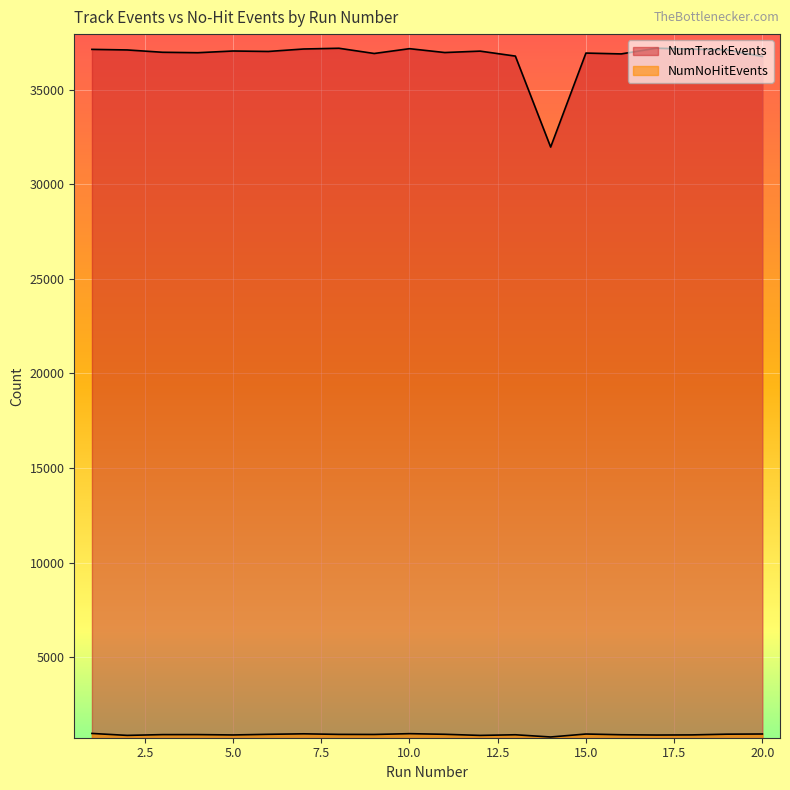

Reading right to left, list all the values displayed in this chart.

NumTrackEvents: 20=36754	19=37097	18=37143	17=37192	16=36889	15=36934	14=31965	13=36774	12=37037	11=36962	10=37166	9=36912	8=37188	7=37149	6=37019	5=37043	4=36953	3=36976	2=37099	1=37129
NumNoHitEvents: 20=942	19=932	18=894	17=887	16=902	15=940	14=784	13=901	12=867	11=926	10=959	9=917	8=921	7=951	6=925	5=891	4=910	3=909	2=868	1=971